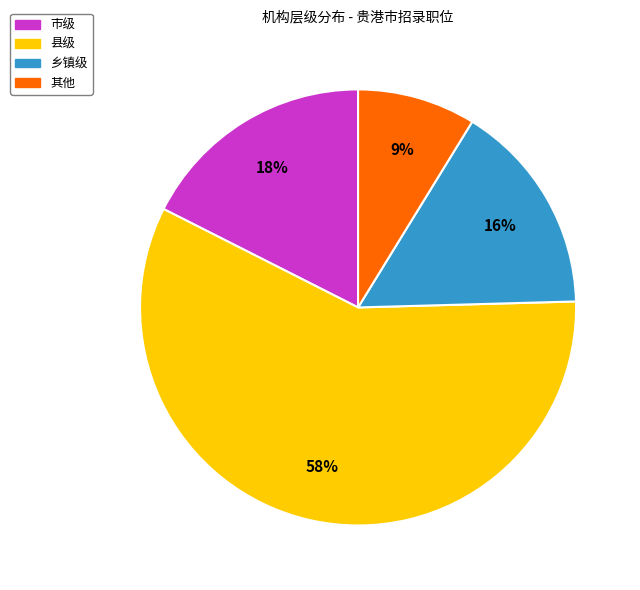

Is there any slice that represents more than half of the pie?

Yes